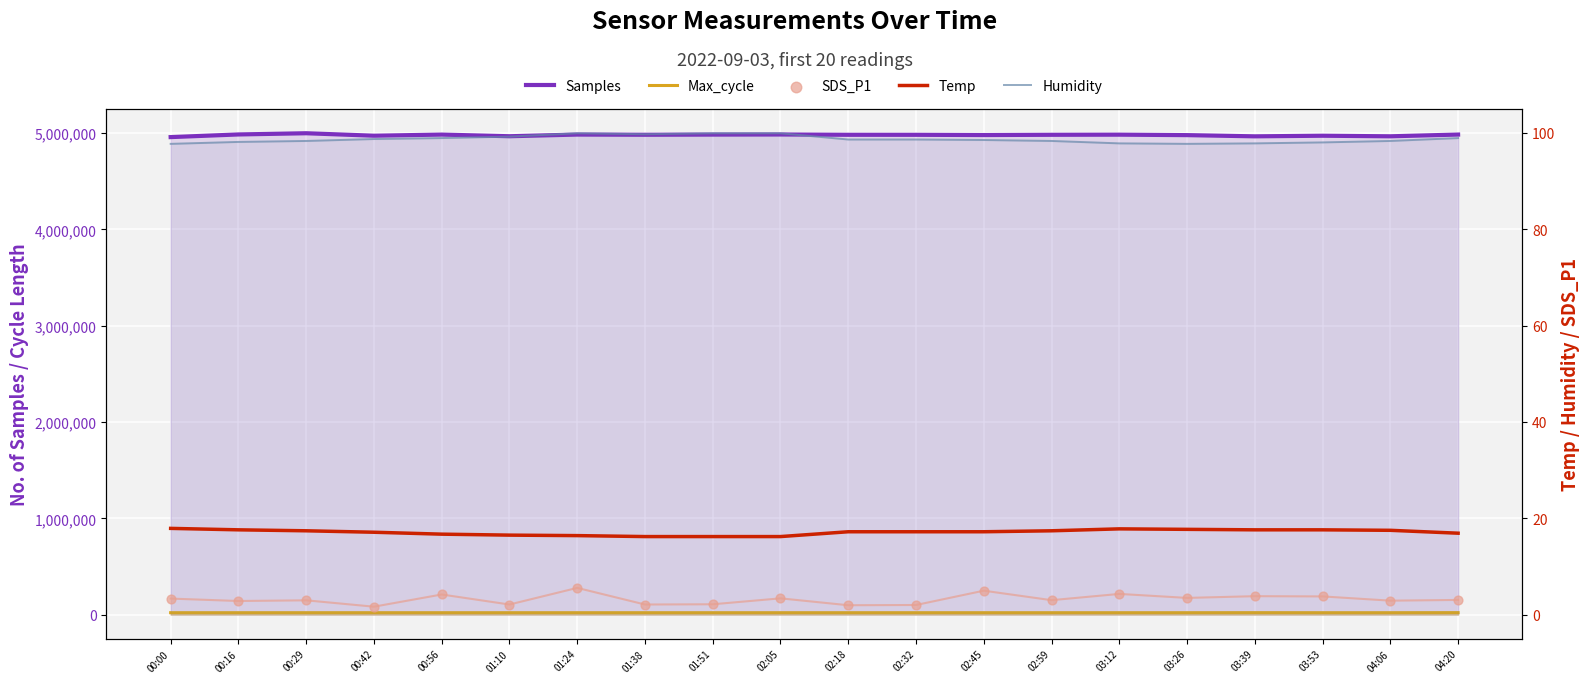

Which series reaches the minimum Y coordinate?

SDS_P1